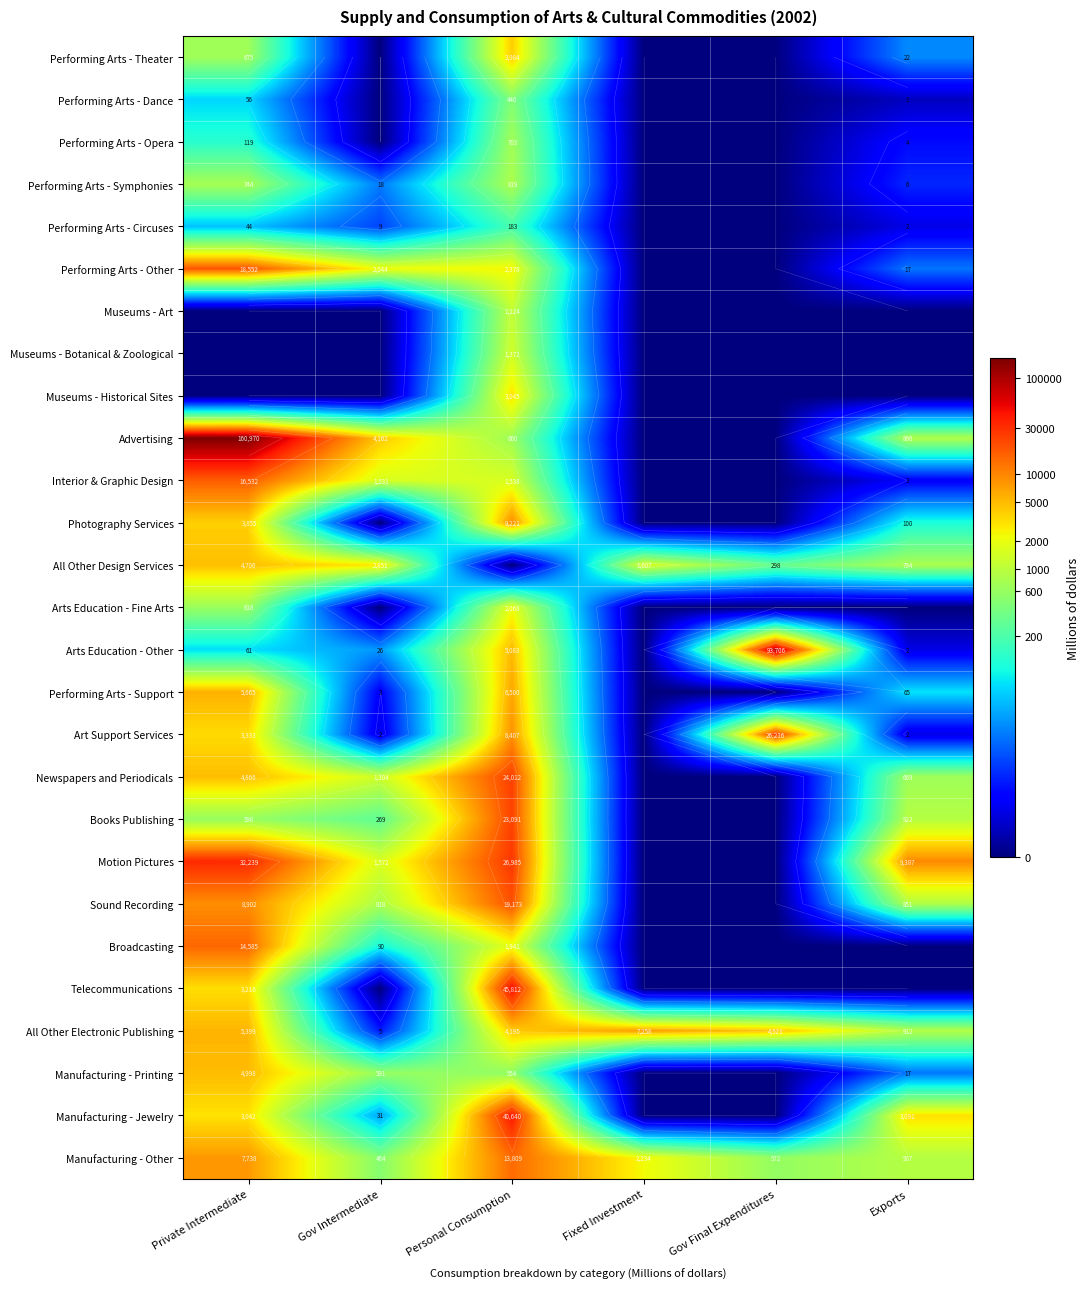

Is the value of Manufacturing - Printing at Gov Final Expenditures greater than the value of Photography Services at Private Intermediate?

No